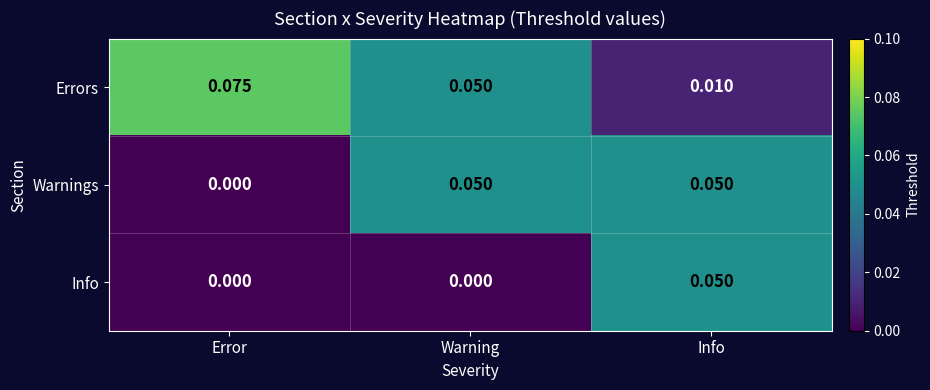

Which series changed the most between Error and Warning?

Warnings